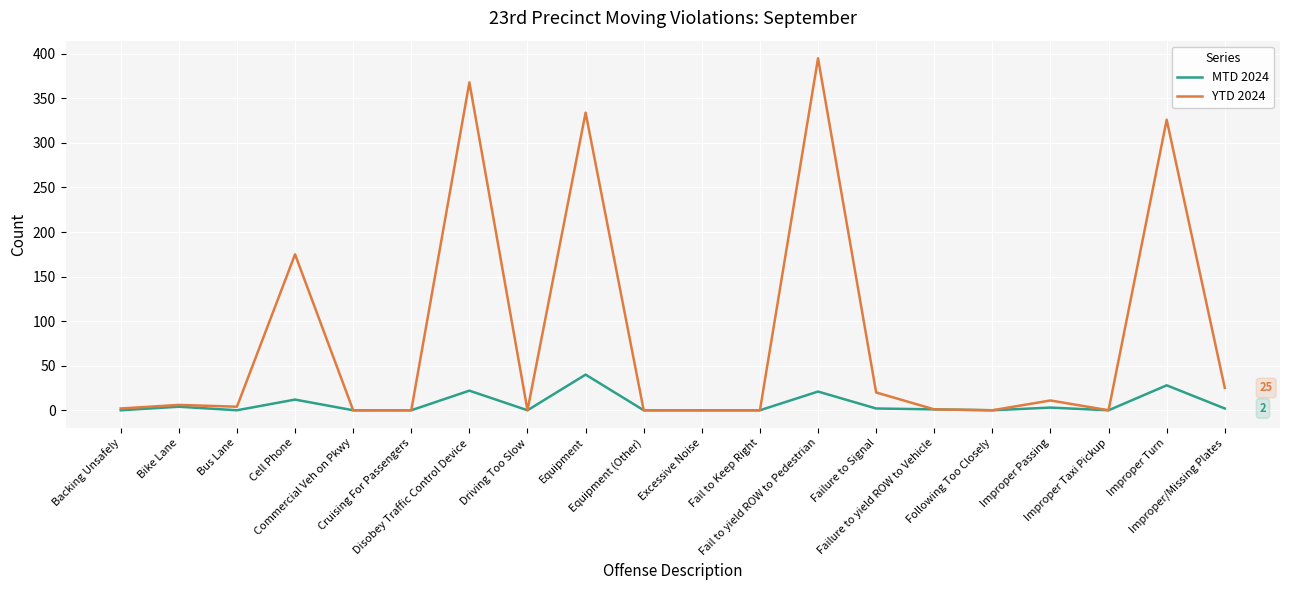

What position from the left is Fail to Keep Right?

12